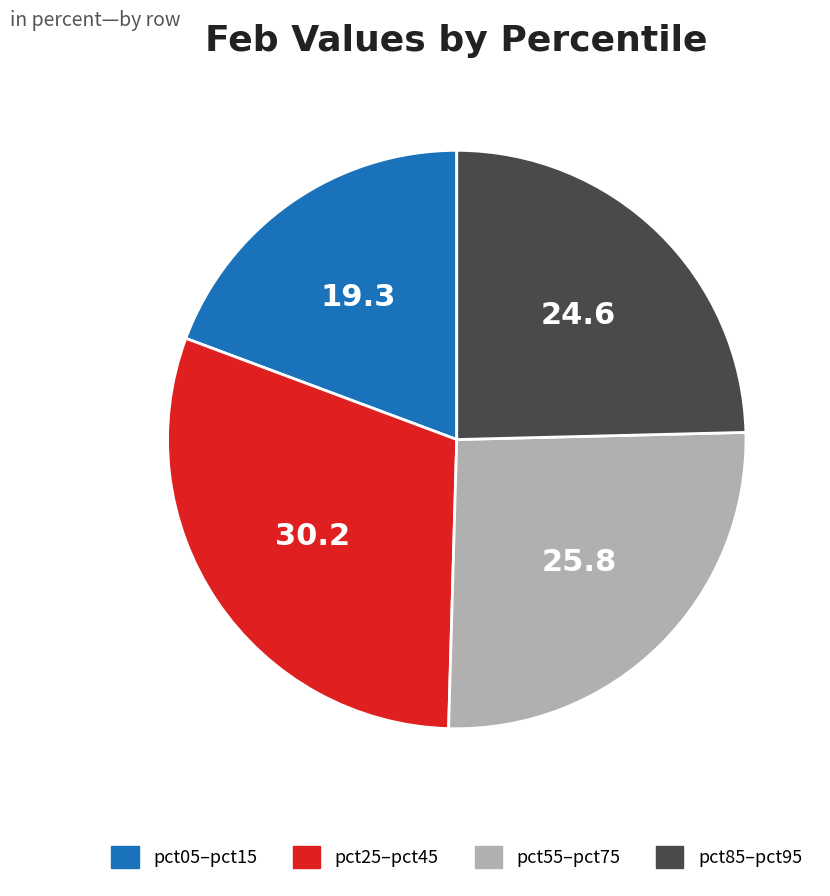

Which slice is the largest?

pct25–pct45